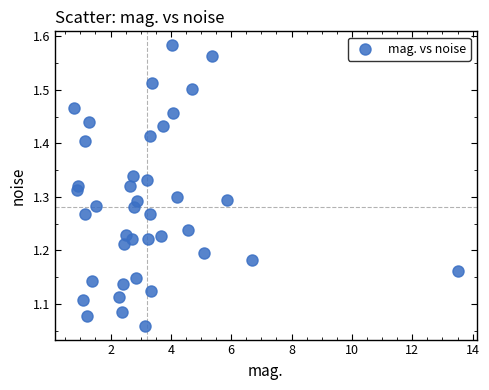

What is the range of Y values (max minus min)?

0.5